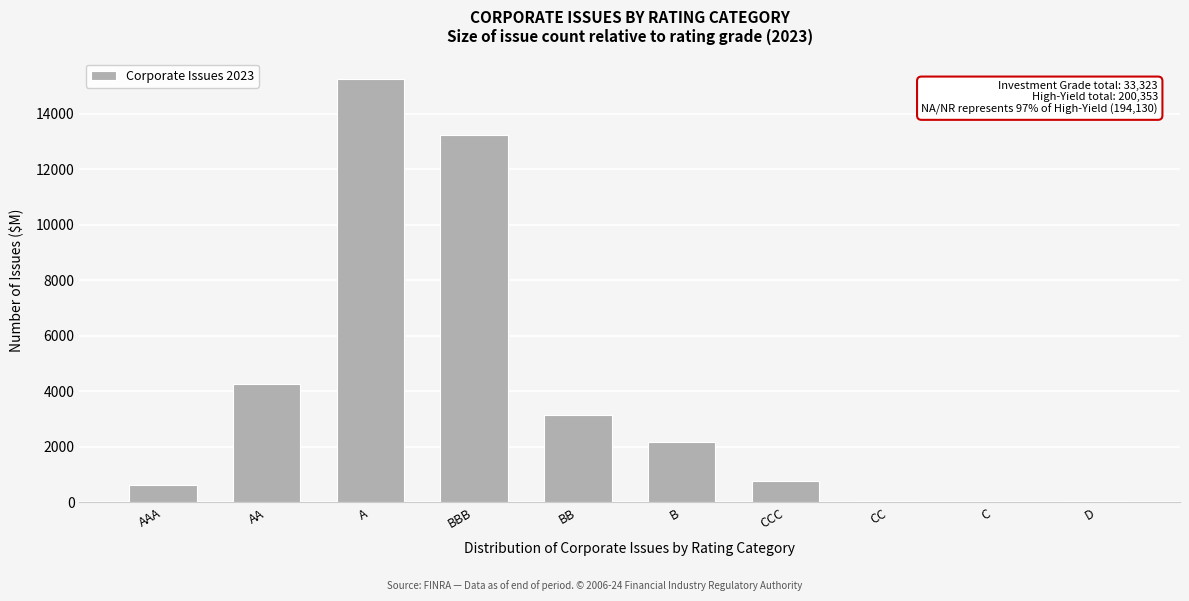

The value at A is 15234. True or false?

True